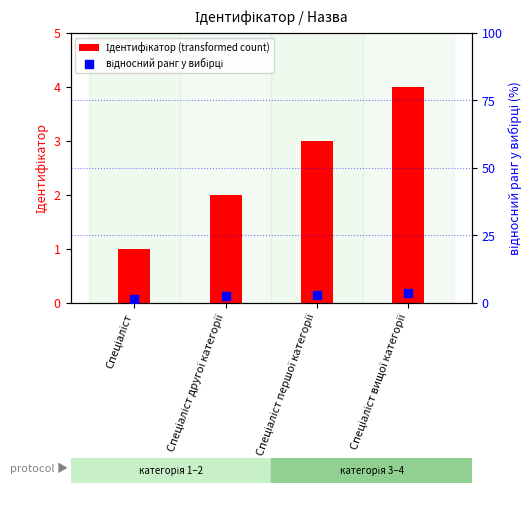

At how many categories does at least one series exceed 3?

1